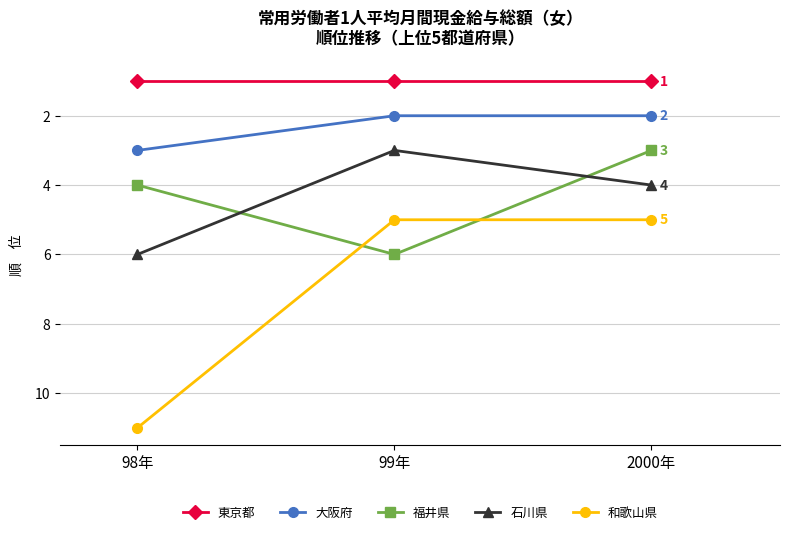

Reading left to right, list all the values displayed in this chart.

東京都: 98年=1	99年=1	2000年=1
大阪府: 98年=3	99年=2	2000年=2
福井県: 98年=4	99年=6	2000年=3
石川県: 98年=6	99年=3	2000年=4
和歌山県: 98年=11	99年=5	2000年=5